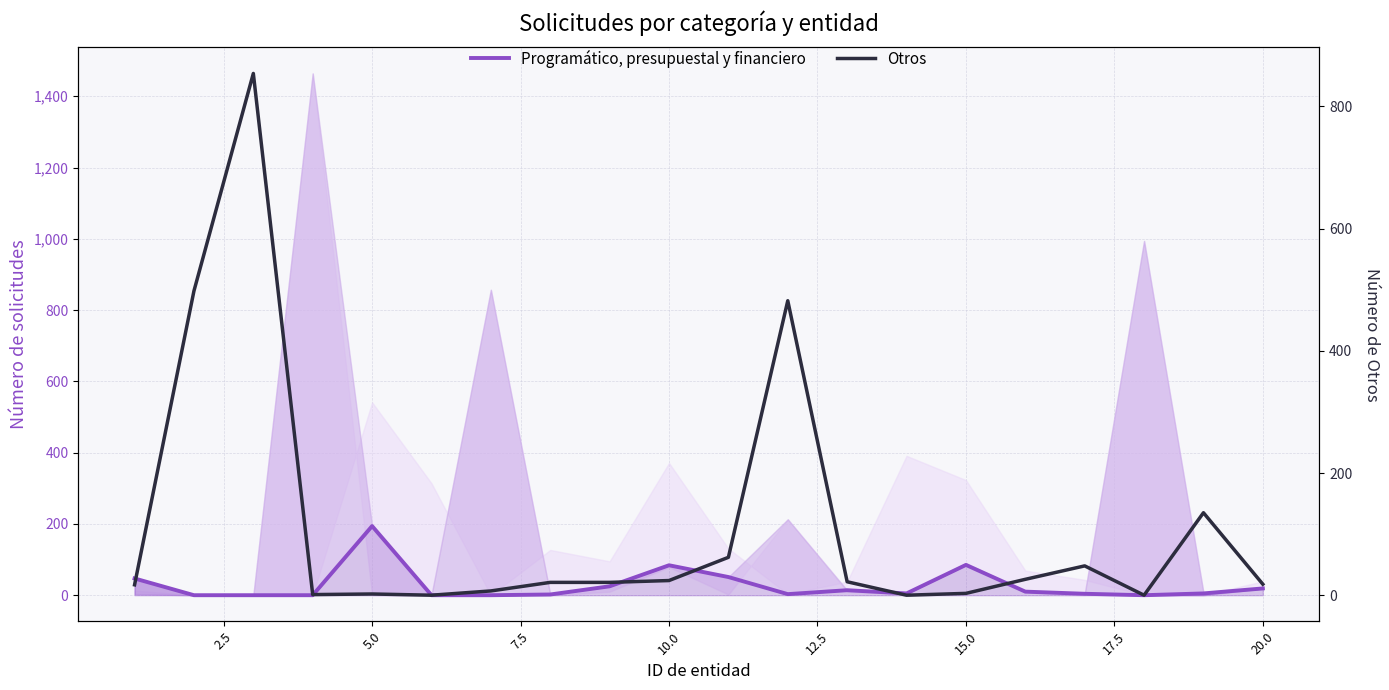

Which series has the largest range (max minus min)?

Otros